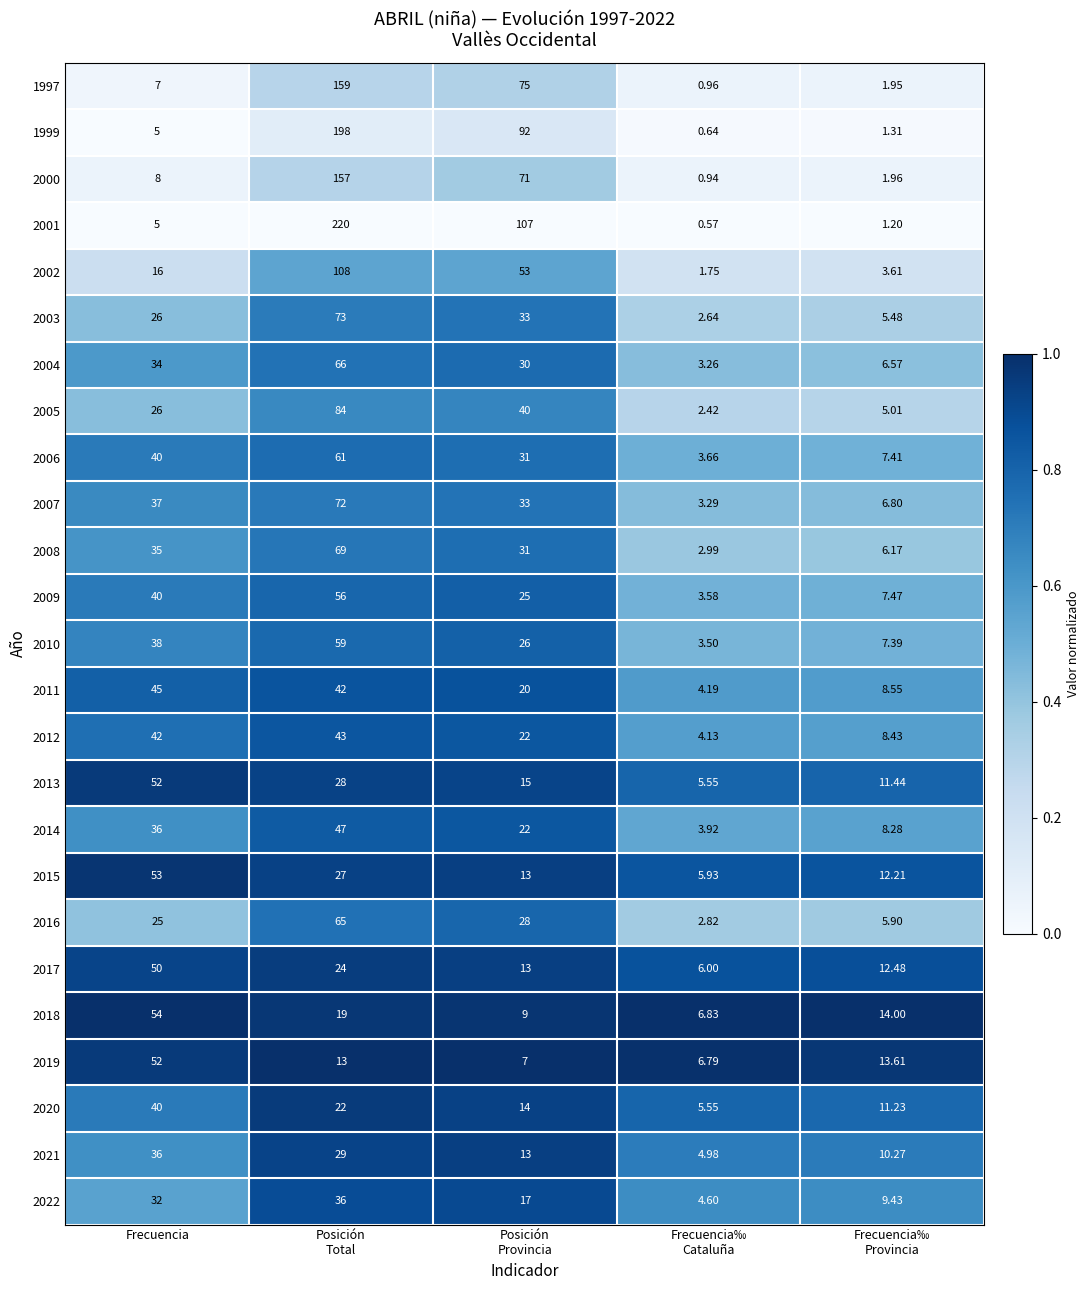

How many distinct data groups are displayed?

25